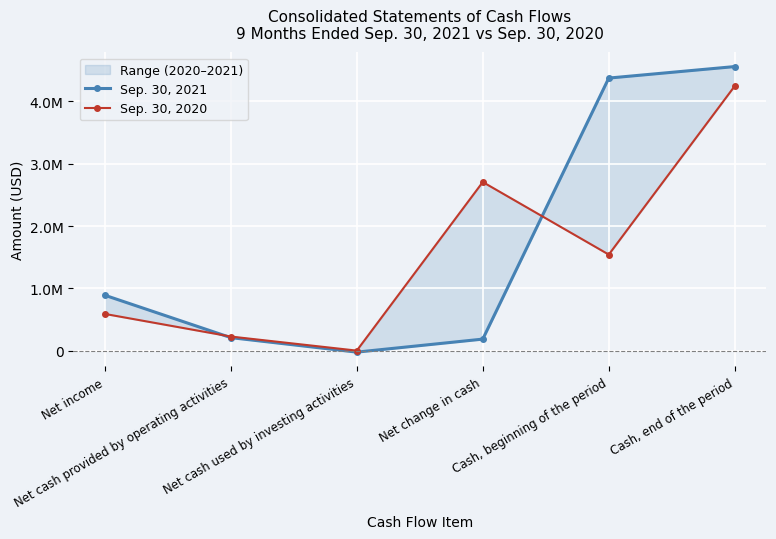

True or false: Sep. 30, 2020 has a value of 2706400 at Net change in cash.

True